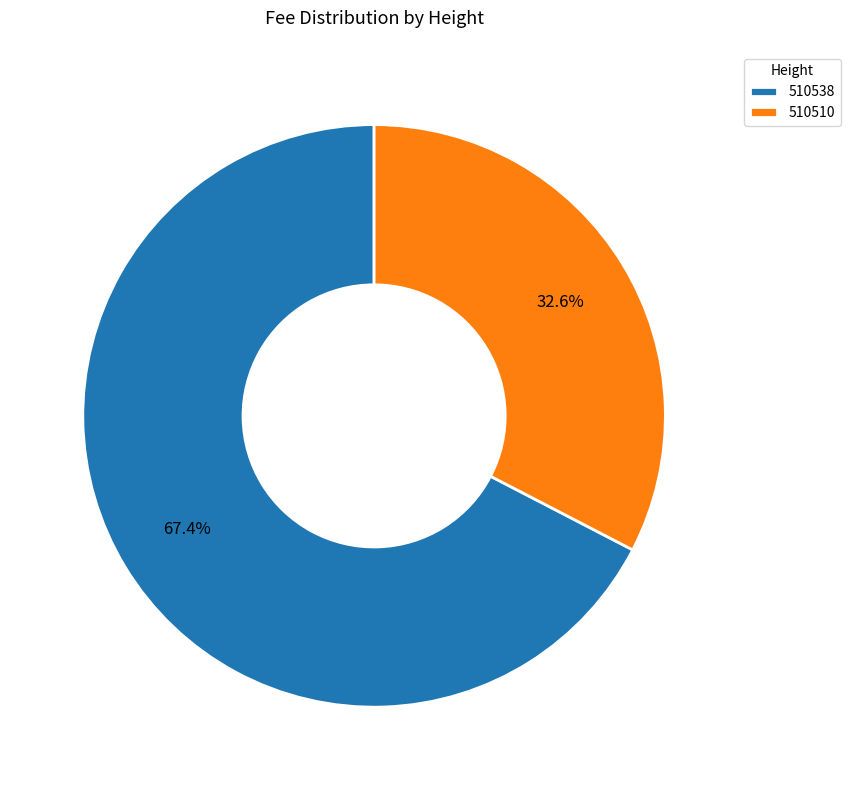

Approximately how many times larger is the value at 510510 compared to 510538?

0.5